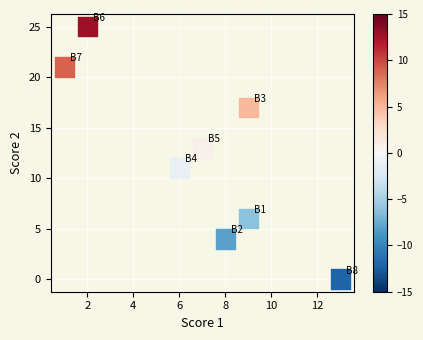

What is the range of Y values (max minus min)?

25